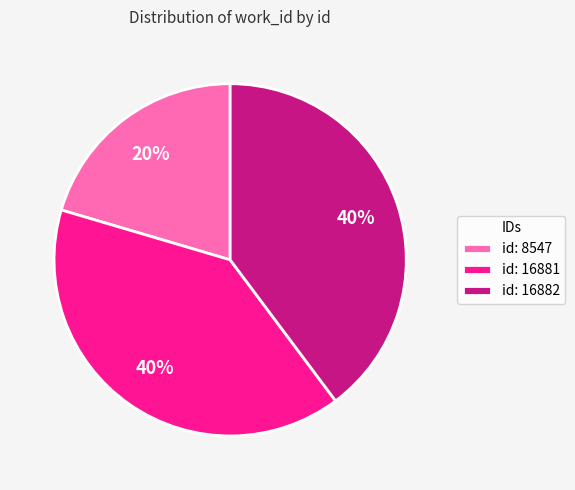

How many segments does this pie chart have?

3